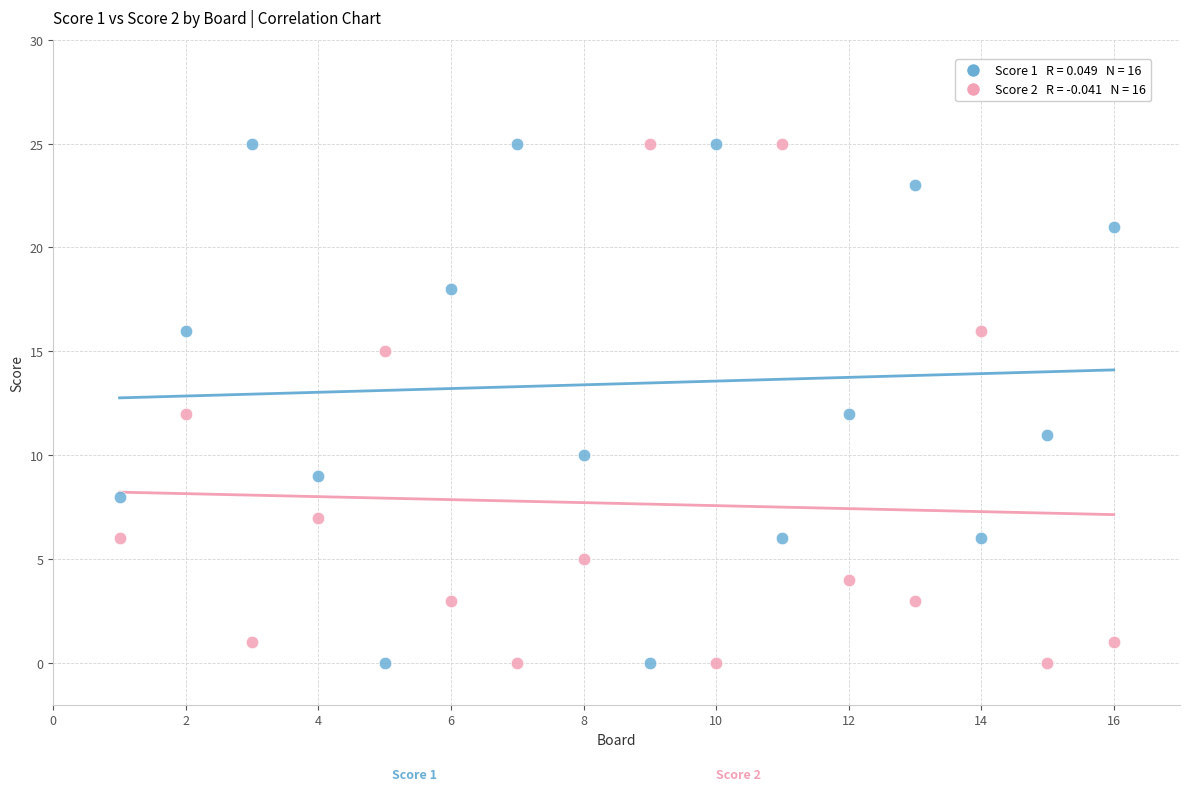

Across all data points, what is the range of X values (max minus min)?

15